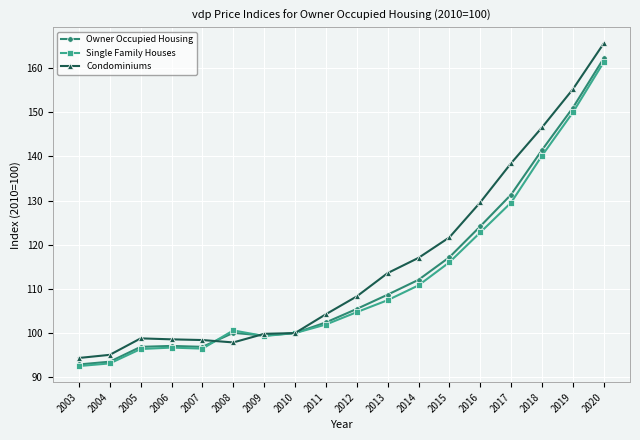

What is the sum of all Condominiums values?

2083.4